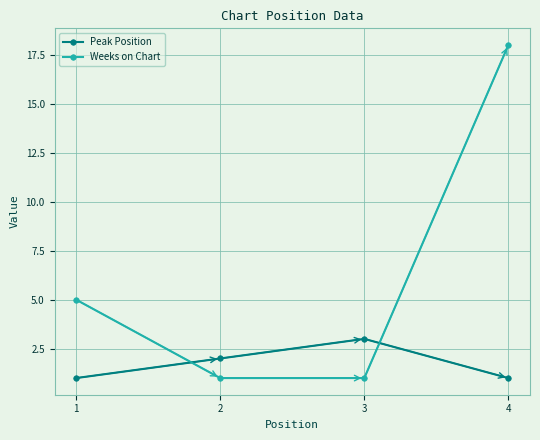

List the series in order of their peak value, lowest first.

Peak Position, Weeks on Chart